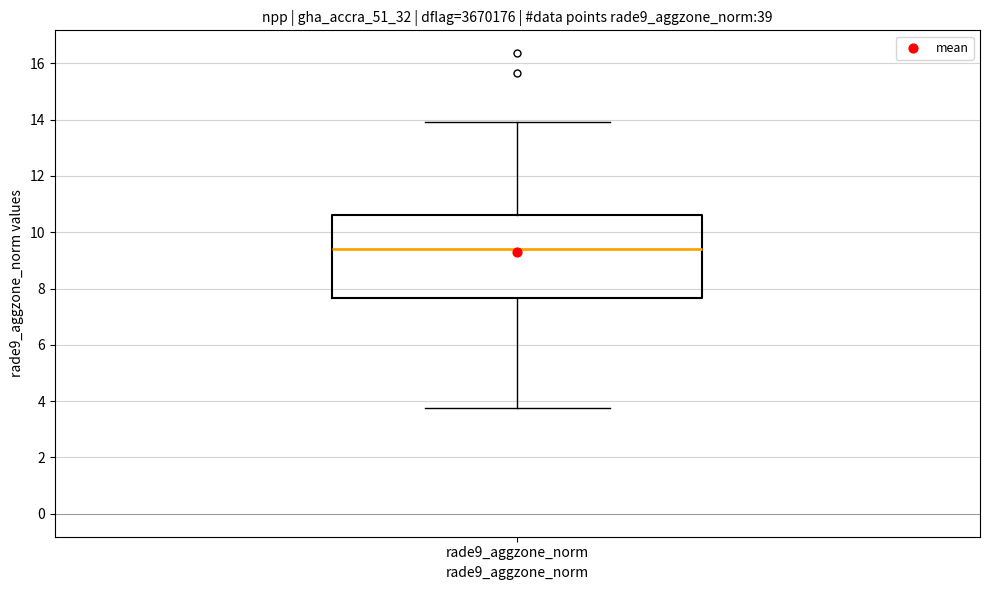

Read this box plot against the y-axis: the position of the median line, the range covered by the box, and the ends of both whiskers. The values are not printed on the chart, so give them approximately, as read against the axis.

median 9.4, box 7.6 to 10.6, whiskers 3.8 to 14.0